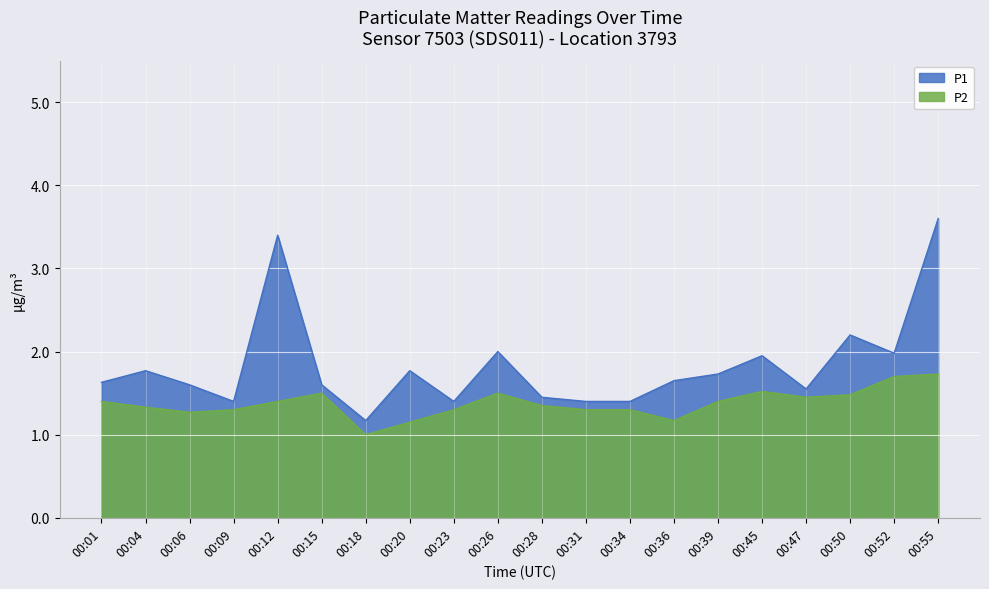

True or false: P1 has a value of 2.0 at 00:26.

True